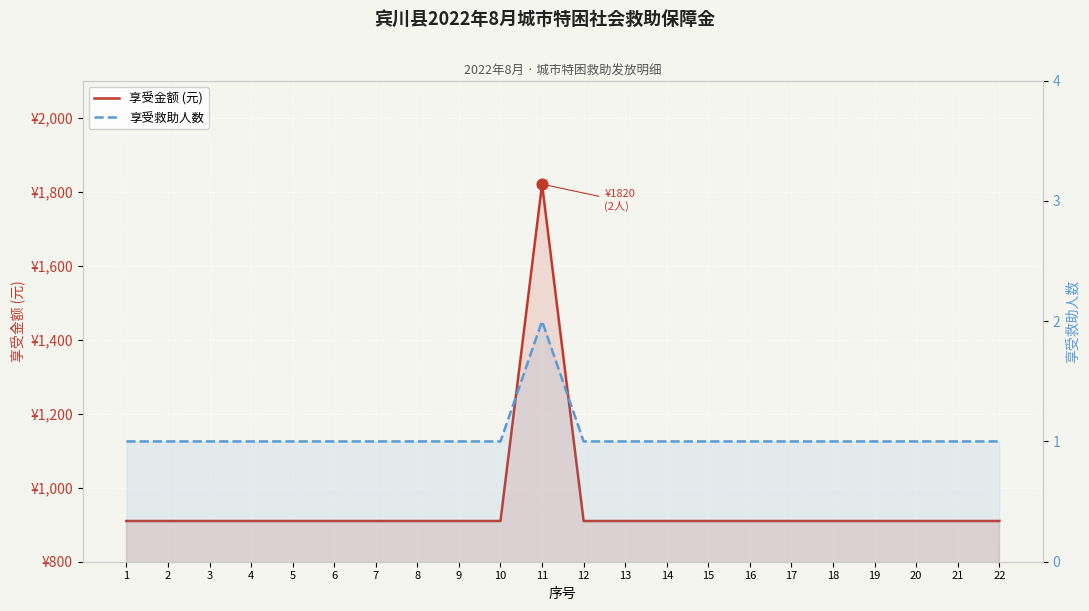

What are all the series names shown in the legend?

享受金额 (元), 享受救助人数